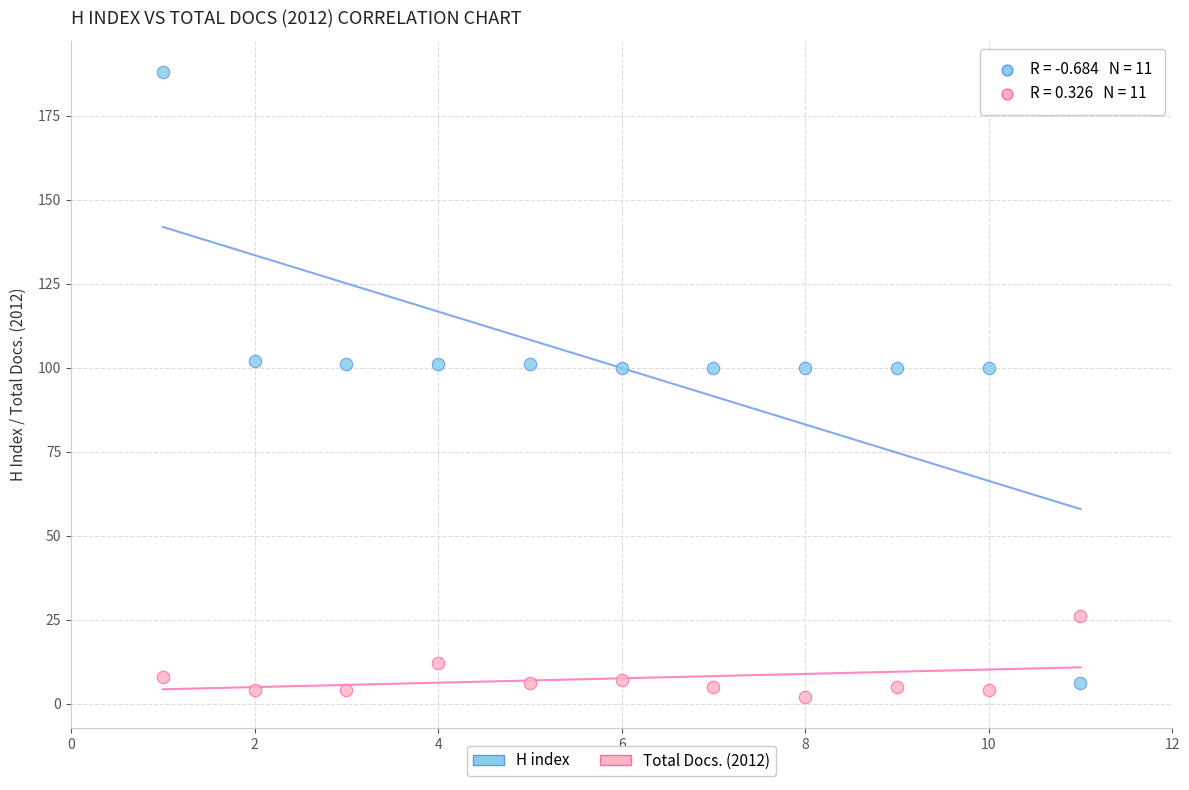

Which series has the largest Y range (max minus min)?

H index